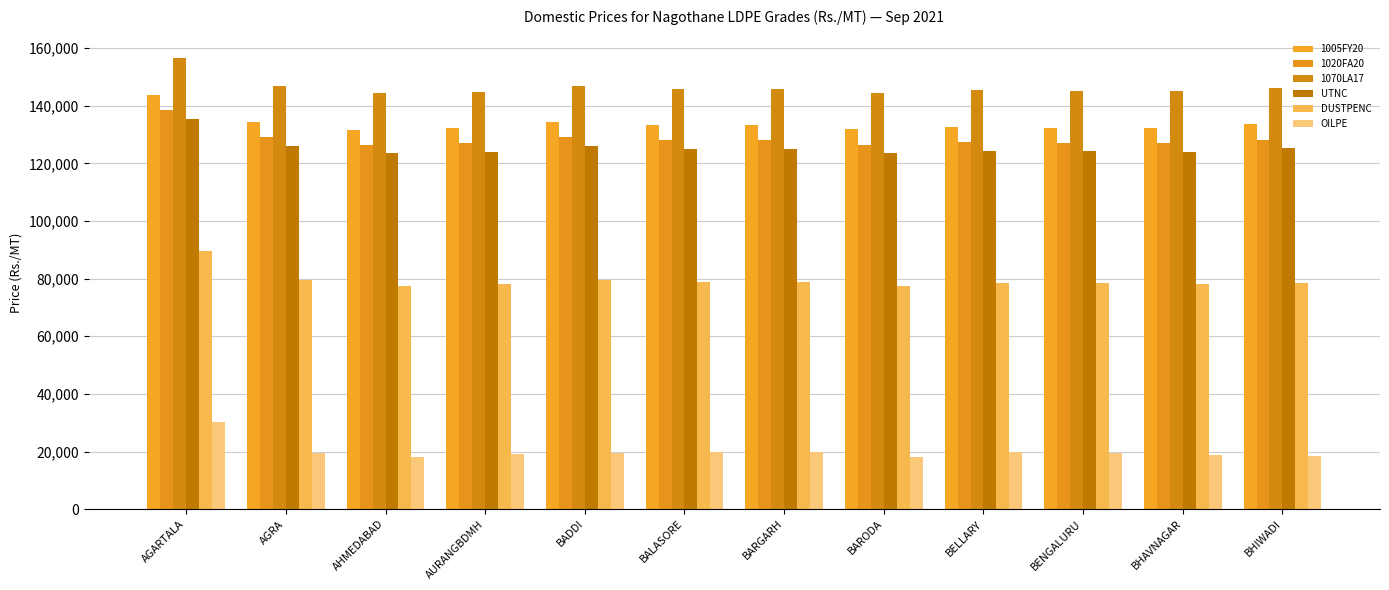

At which category does the chart reach its peak across all series?

AGARTALA